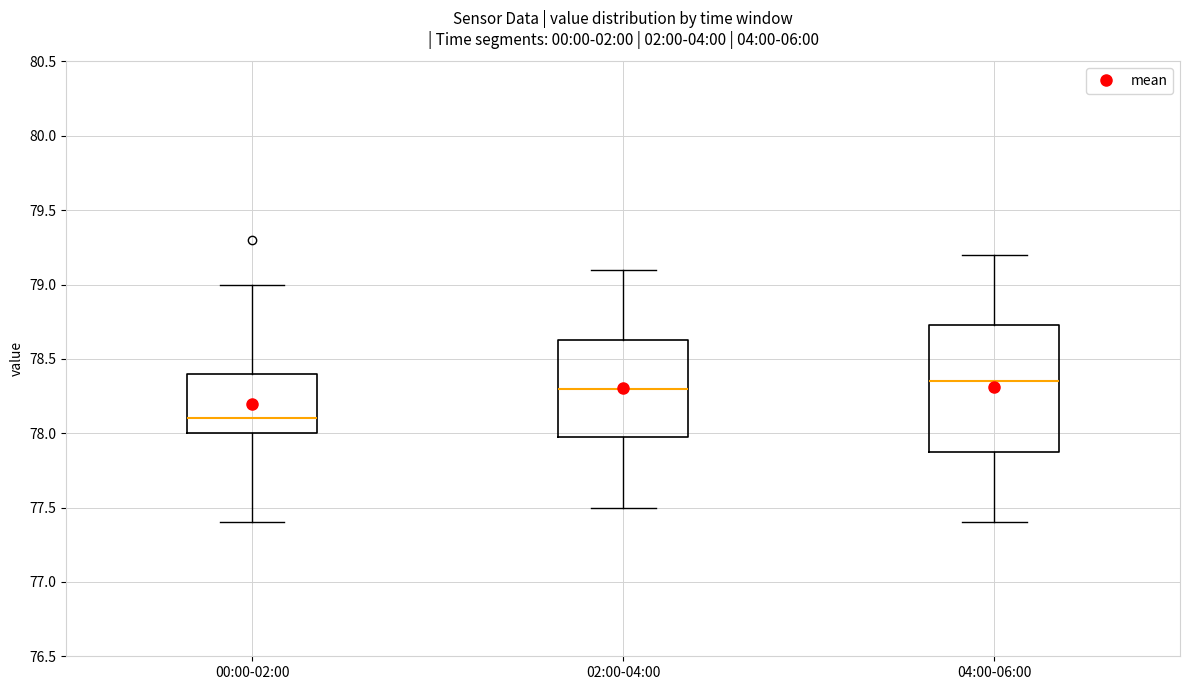

Reading left to right, read every box against the y-axis: the position of its median line, the range the box covers, and the ends of its whiskers. The values are not printed on the chart, so give them approximately, as read against the axis.

00:00-02:00: median 78.10, box 78.00 to 78.40, whiskers 77.40 to 79.00
02:00-04:00: median 78.30, box 78.00 to 78.65, whiskers 77.50 to 79.10
04:00-06:00: median 78.35, box 77.90 to 78.75, whiskers 77.40 to 79.20